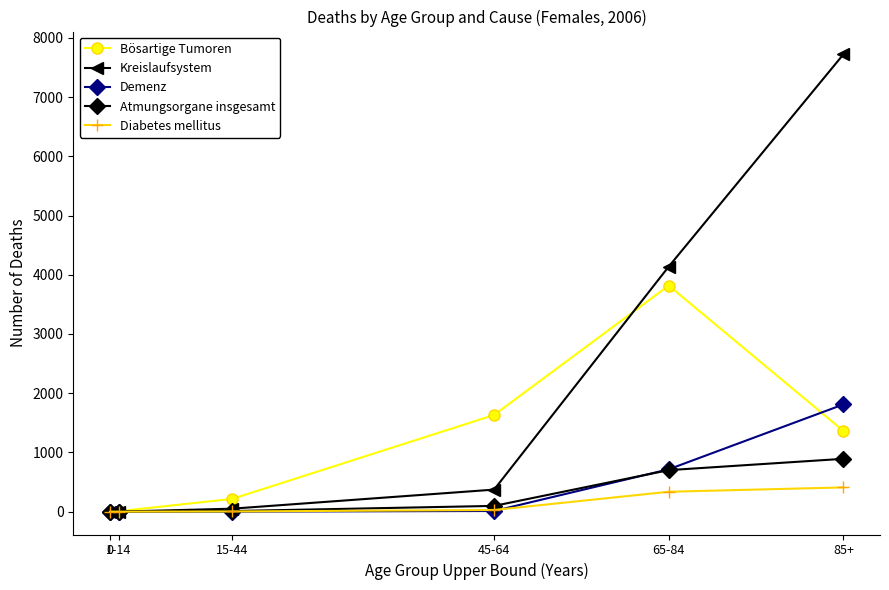

Count the number of categories in the chart.

6